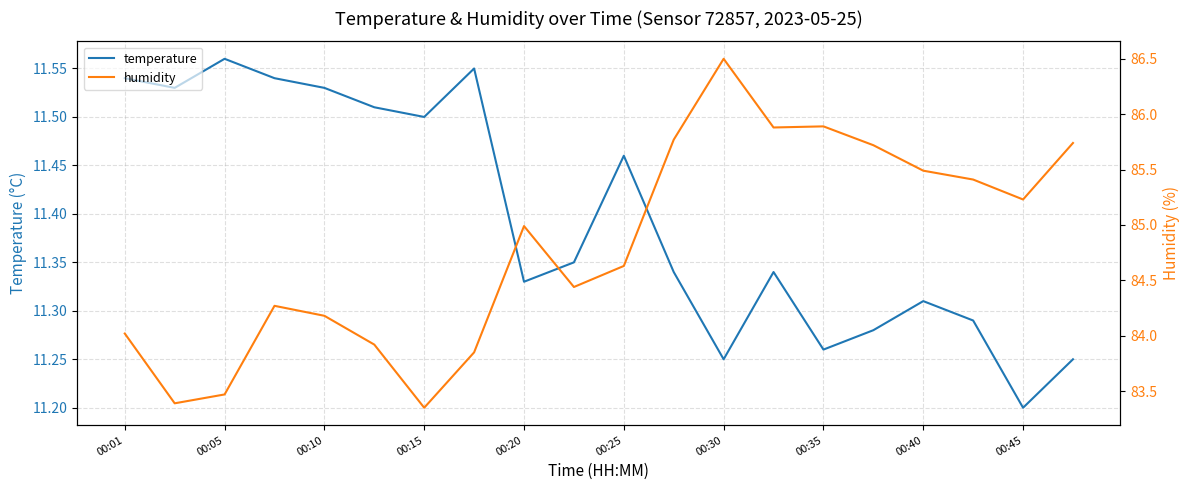

The value of temperature at 00:01 is 17.1. True or false?

False